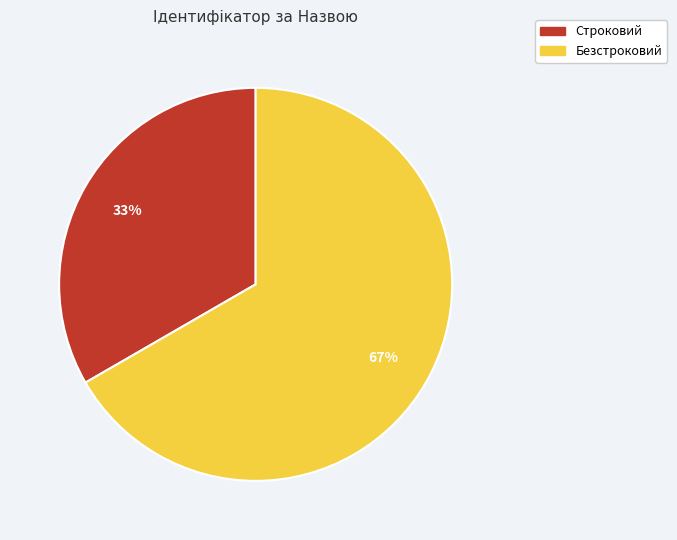

Combined, do Строковий and Безстроковий account for over 50%?

Yes